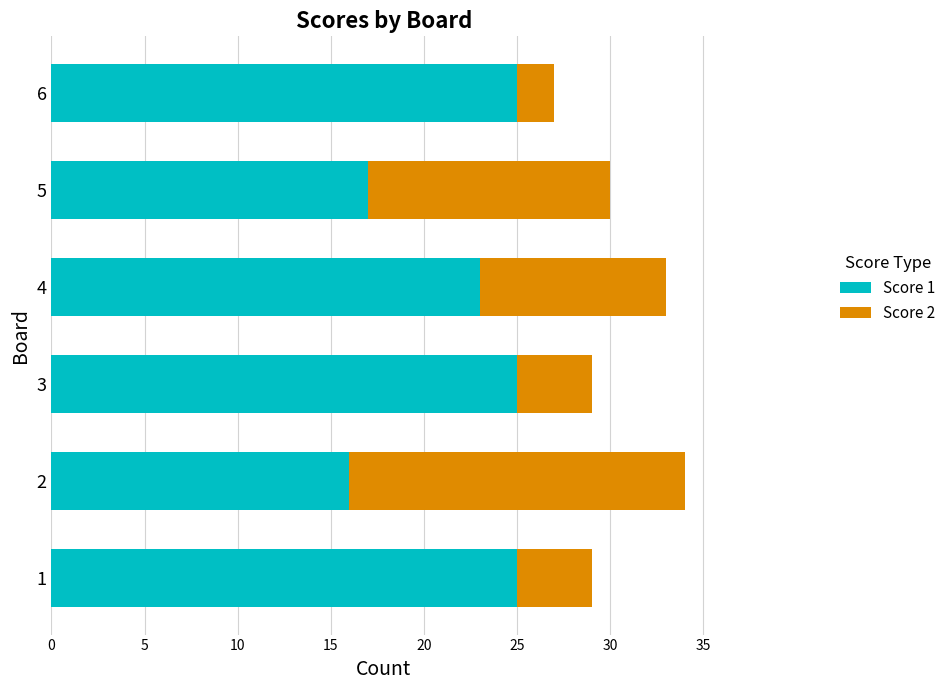

Is it true that Score 1 equals 38 at 6?

False